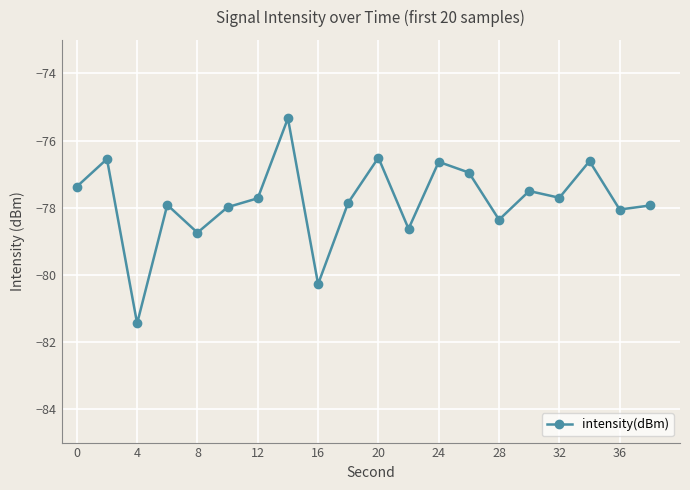

What is the sum of all values?

-1556.1